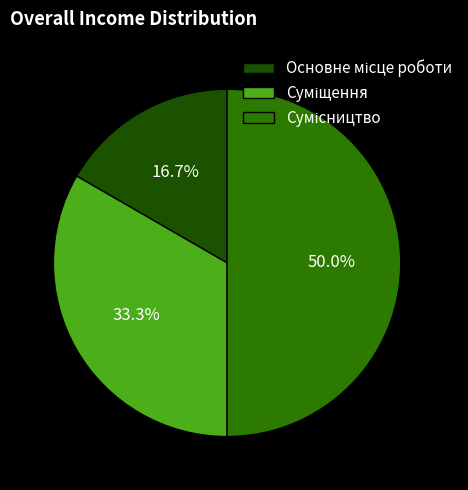

What is the total percentage of Суміщення and Основне місце роботи?

50.0%